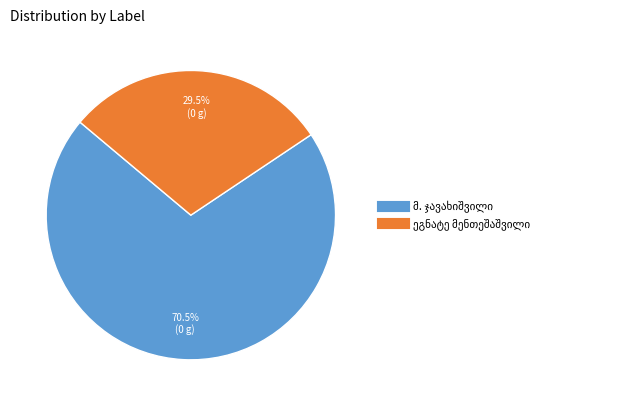

Is there a majority slice in this chart?

Yes